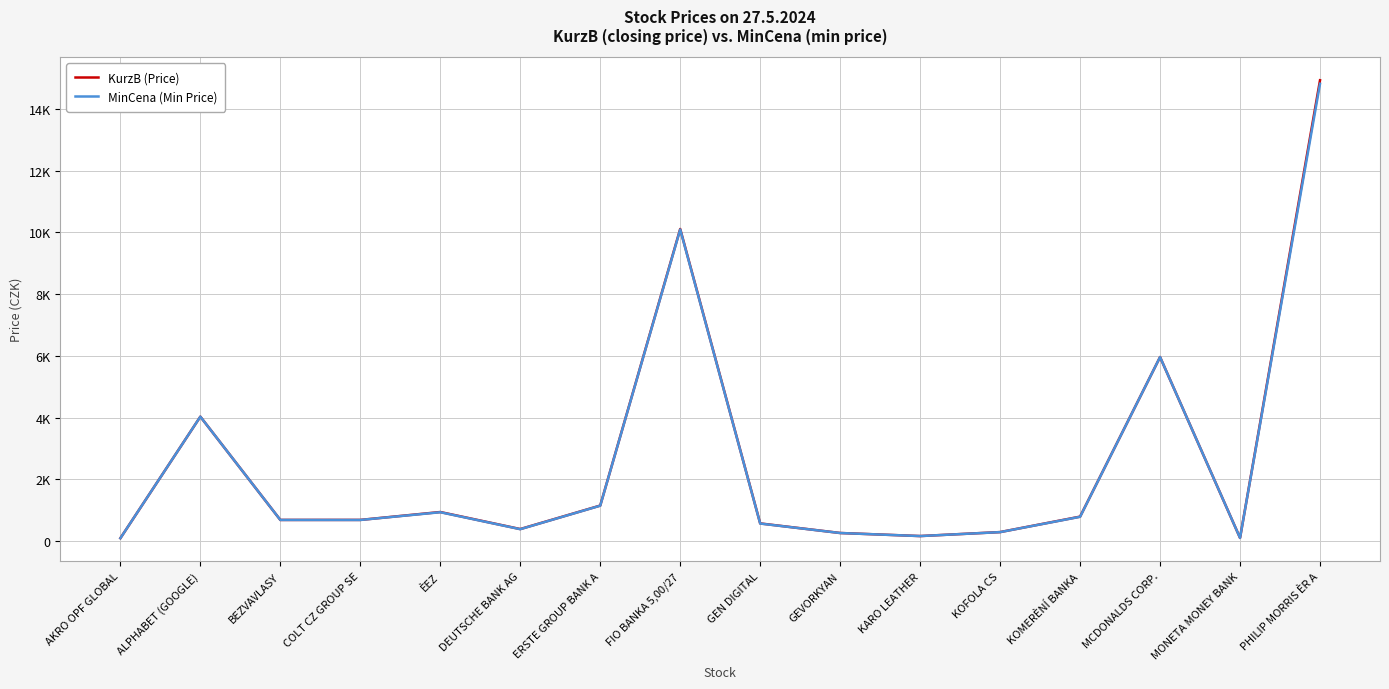

List the series in order of their overall mean, lowest first.

MinCena (Min Price), KurzB (Price)